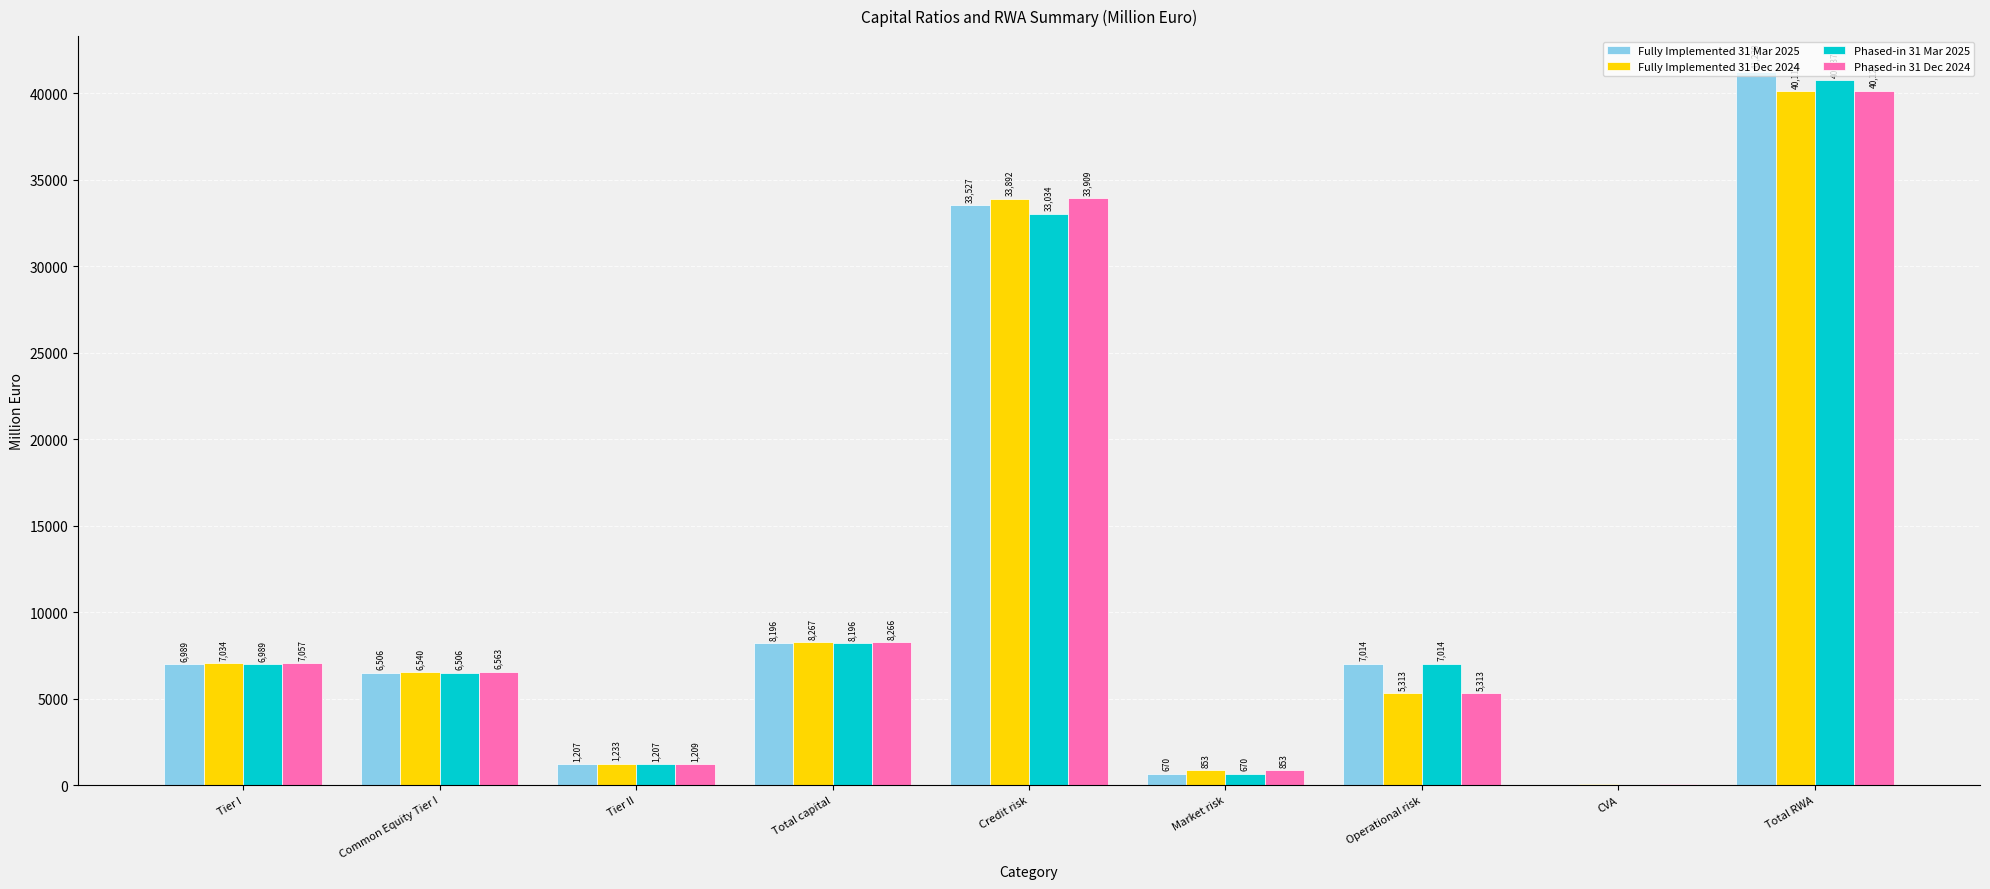

Between Tier II and Total RWA, which series saw the biggest shift?

Fully Implemented 31 Mar 2025